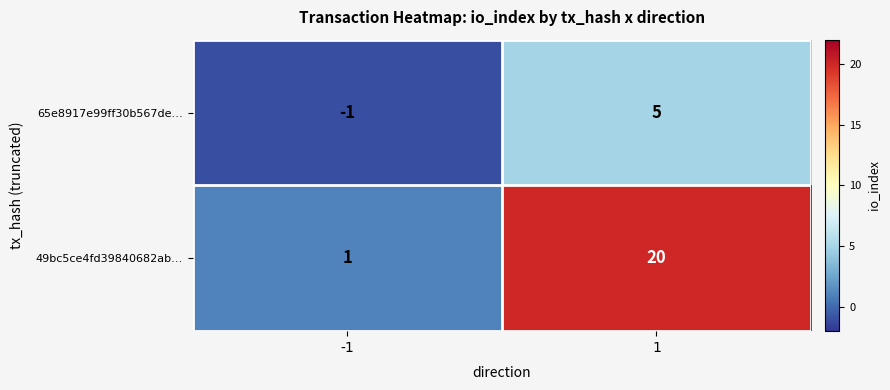

What is the sum of the 49bc5ce4fd39840682ab… values at -1 and 1?

21